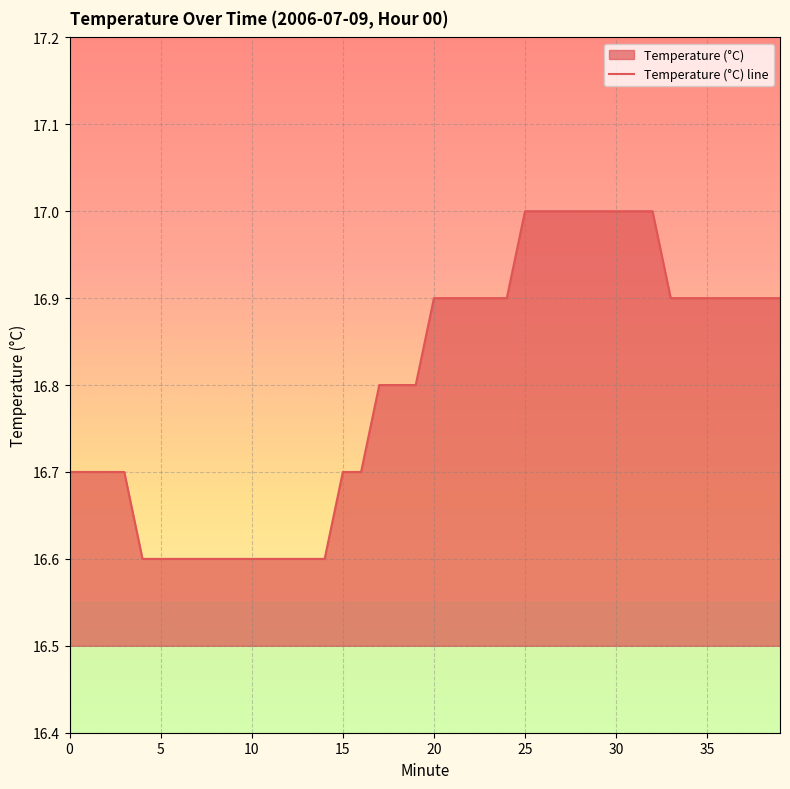

Approximately how many times larger is the value at 23 compared to 27?

1.0